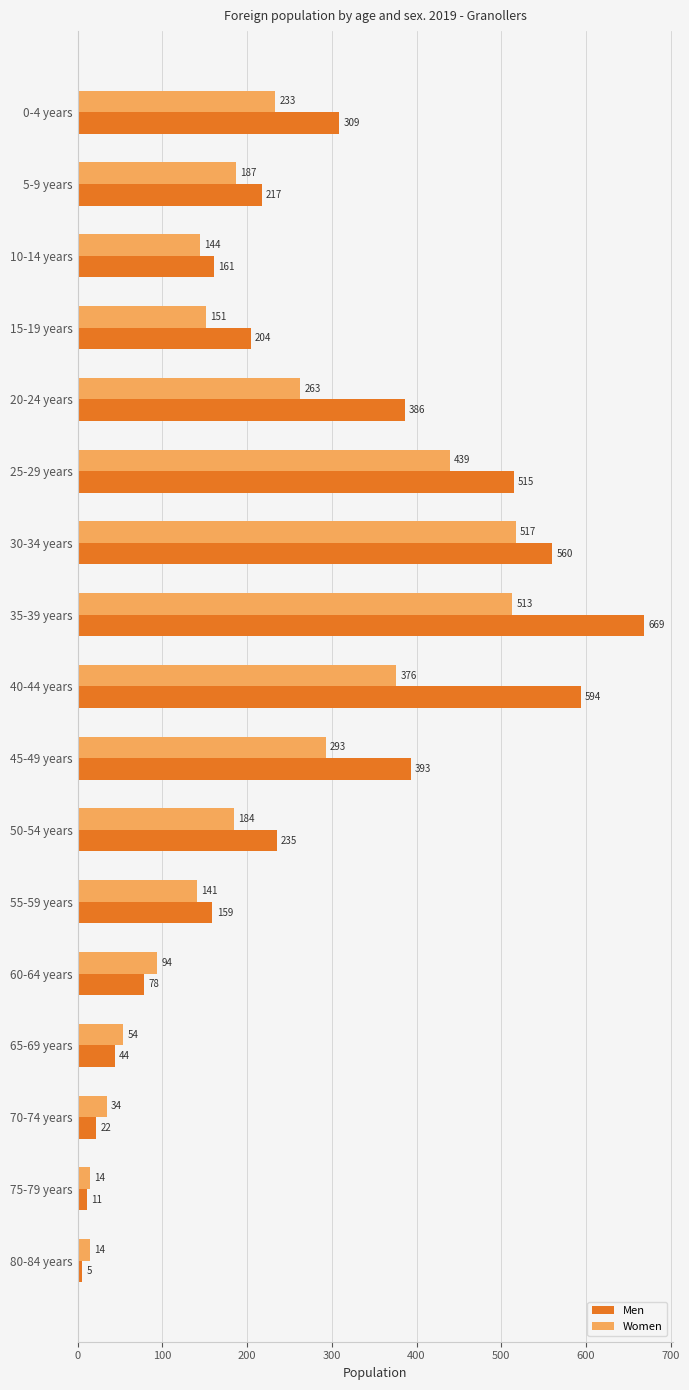

At which category is the sum across all series the highest?

35-39 years